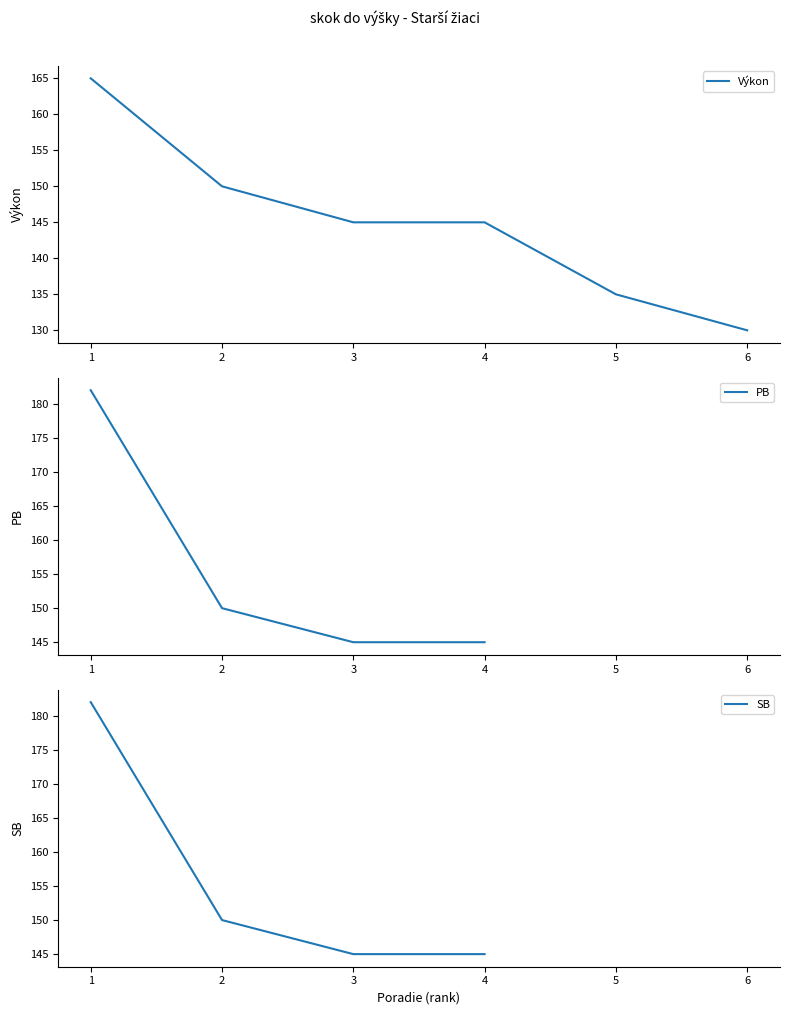

What is the value of the SB point at the 4th from the left?

145.0